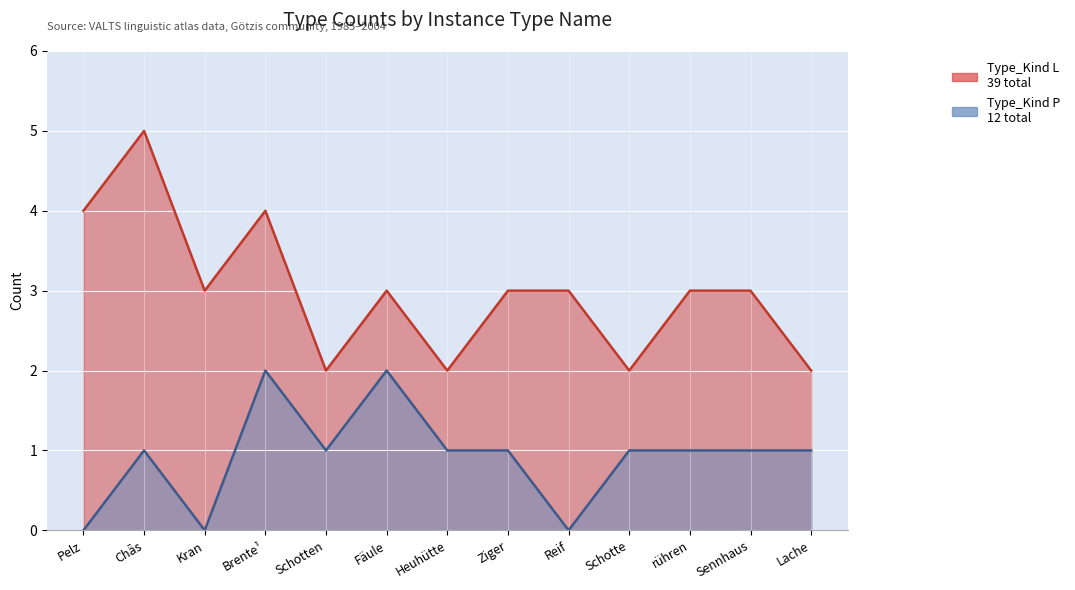

True or false: Type_Kind L and Type_Kind P intersect in this chart.

False